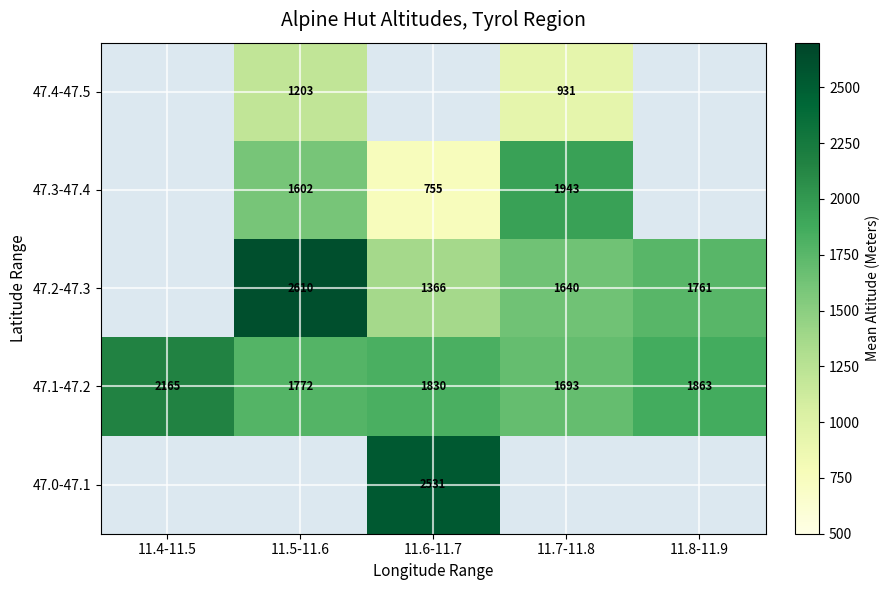

The value of 47.1-47.2 at 11.5-11.6 is 1772. True or false?

True